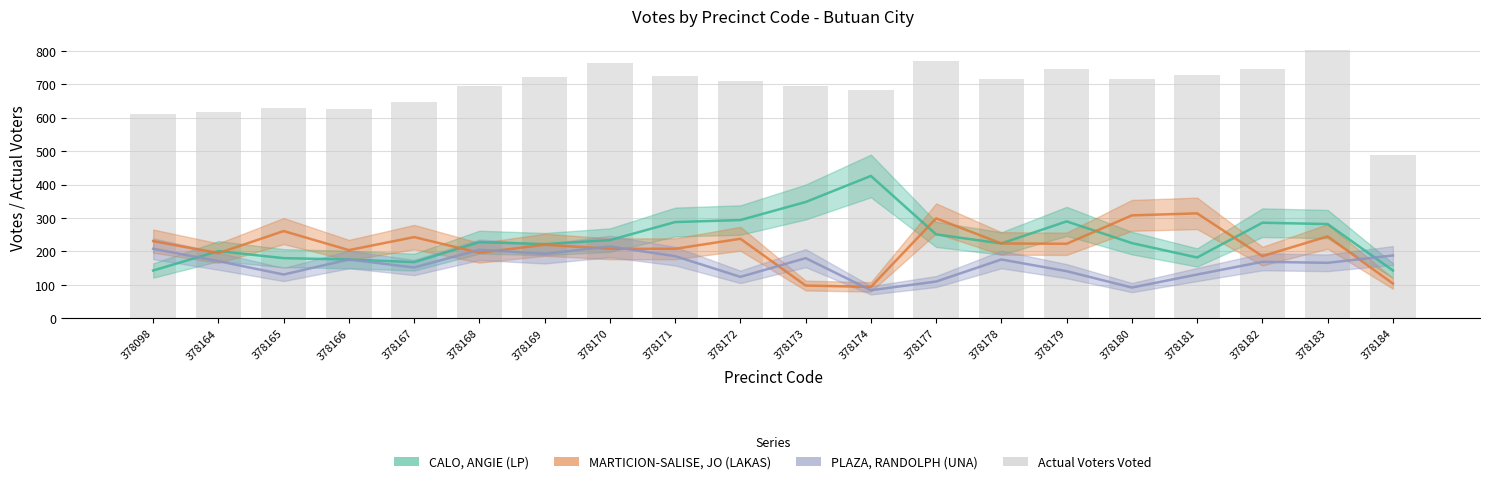

What is the value of the Actual Voters Voted bar at the 8th from the left?

763